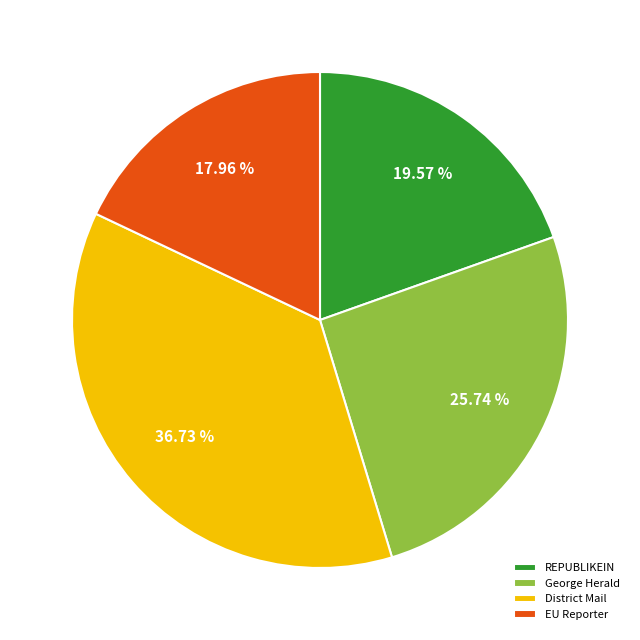

How many slices are in this pie chart?

4